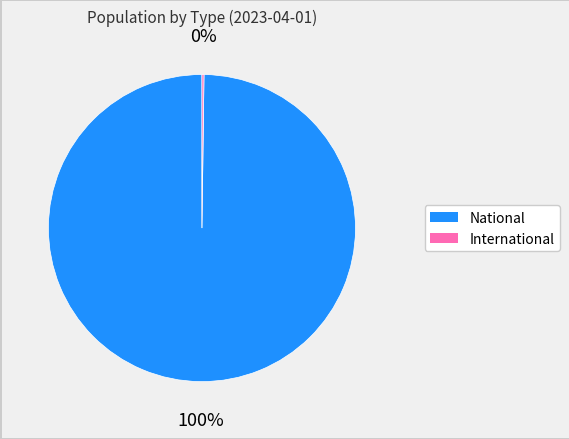

Which category accounts for the majority?

National